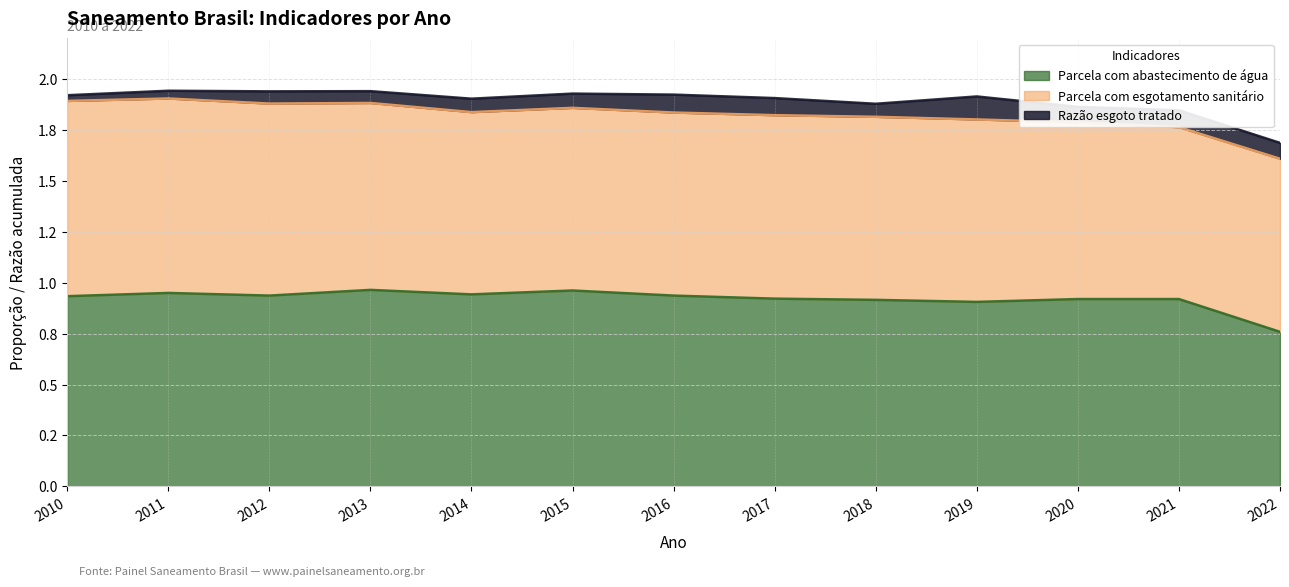

Which series ends up on top after the final intersection of Parcela com abastecimento de água and Parcela com esgotamento sanitário?

Parcela com esgotamento sanitário